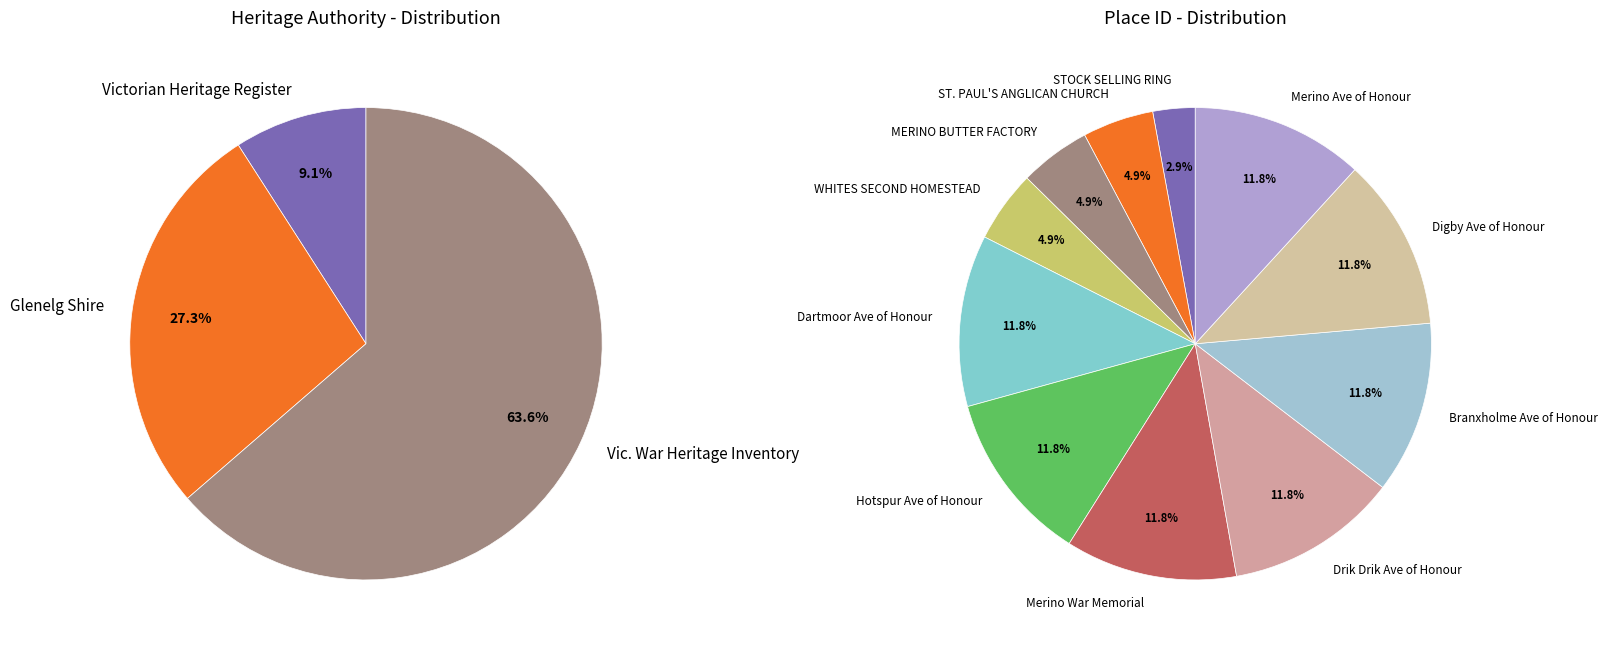

Is there a majority slice in this chart?

No